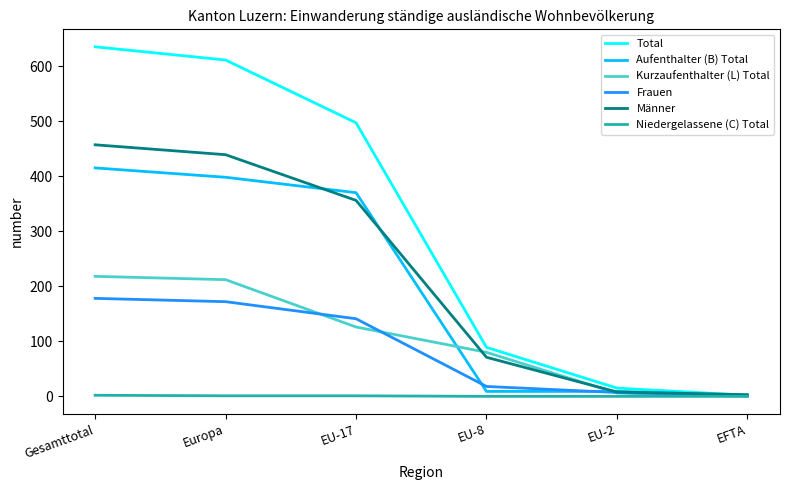

At which label is Männer closest to 230?

EU-17